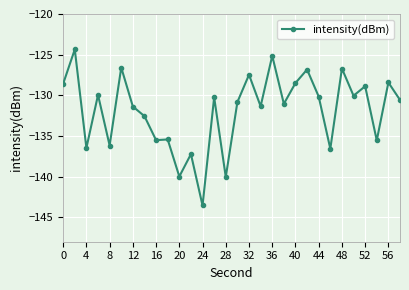

Does the chart have visible grid lines?

Yes